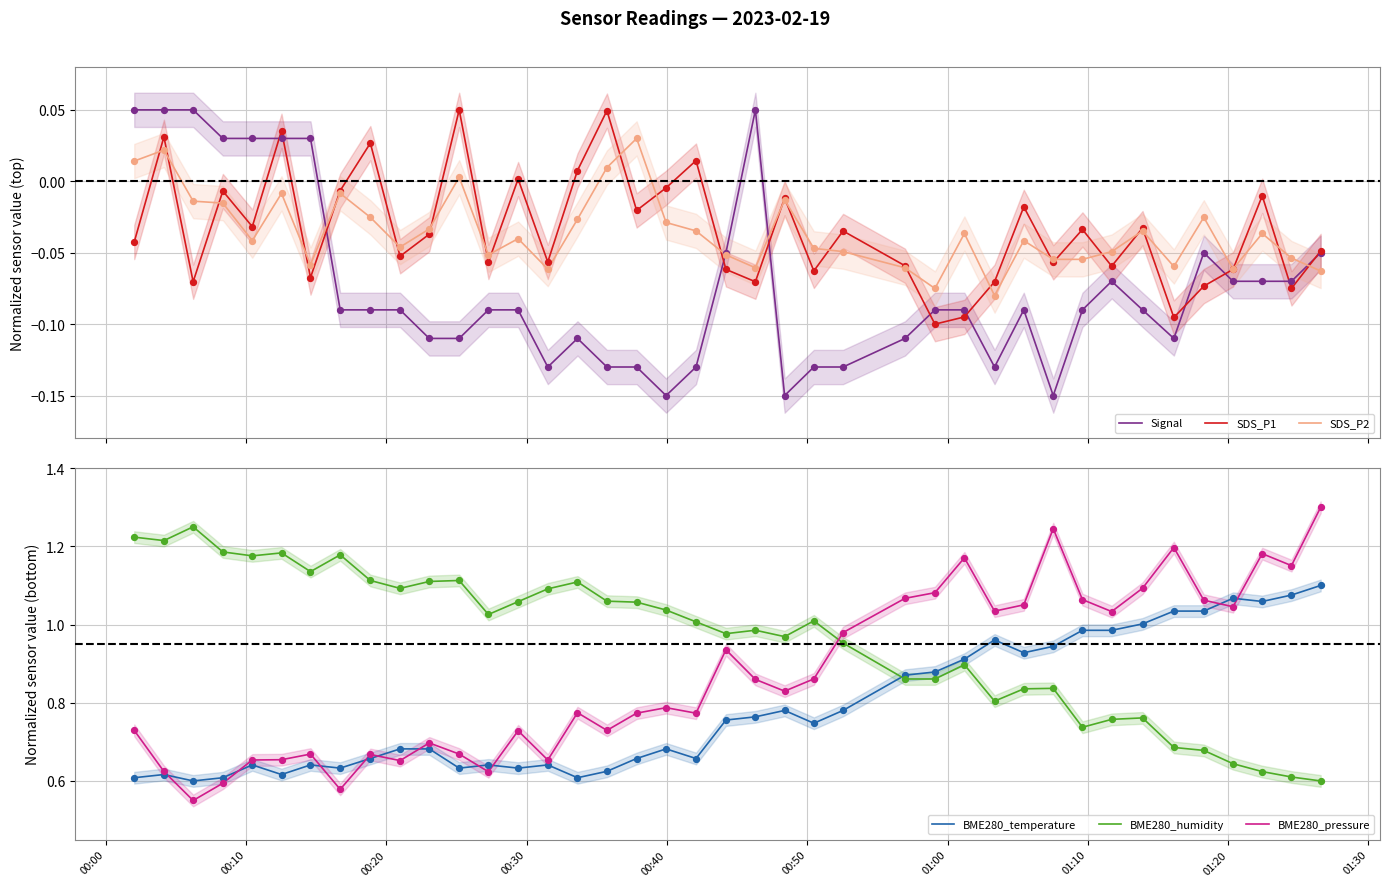

Which series contains the highest Y value?

BME280_pressure